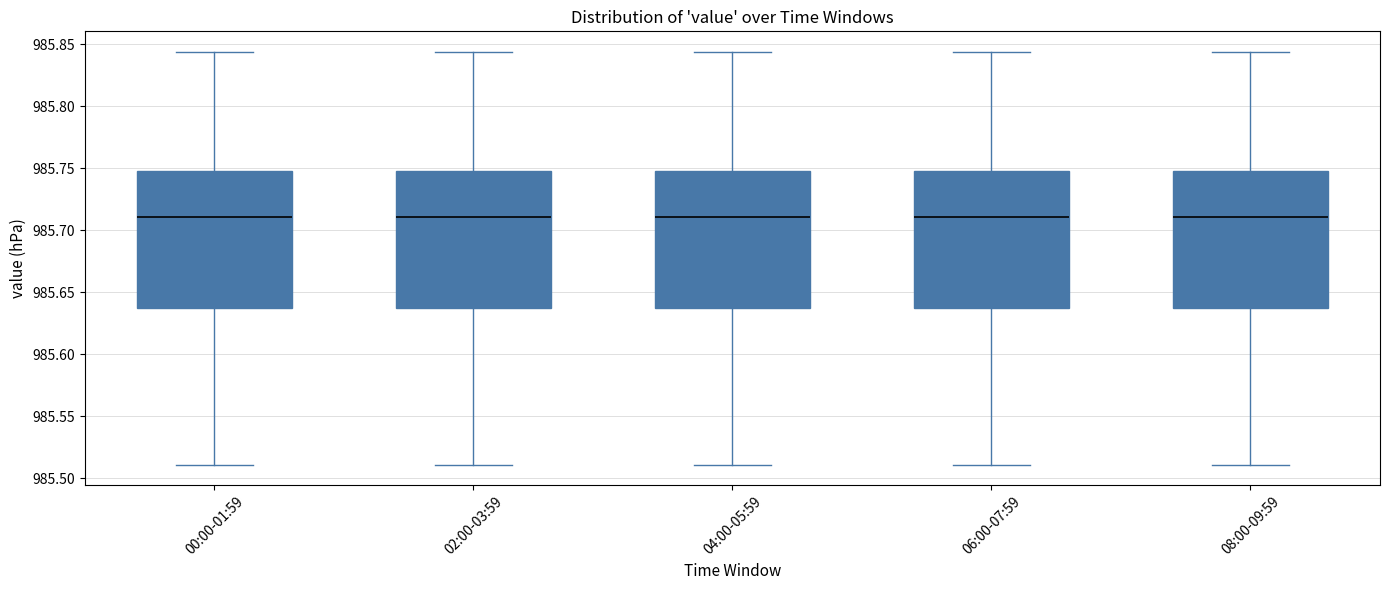

Reading left to right, read every box against the y-axis: the position of its median line, the range the box covers, and the ends of its whiskers. The values are not printed on the chart, so give them approximately, as read against the axis.

00:00-01:59: median 985.710, box 985.635 to 985.750, whiskers 985.510 to 985.845
02:00-03:59: median 985.710, box 985.635 to 985.750, whiskers 985.510 to 985.845
04:00-05:59: median 985.710, box 985.635 to 985.750, whiskers 985.510 to 985.845
06:00-07:59: median 985.710, box 985.635 to 985.750, whiskers 985.510 to 985.845
08:00-09:59: median 985.710, box 985.635 to 985.750, whiskers 985.510 to 985.845